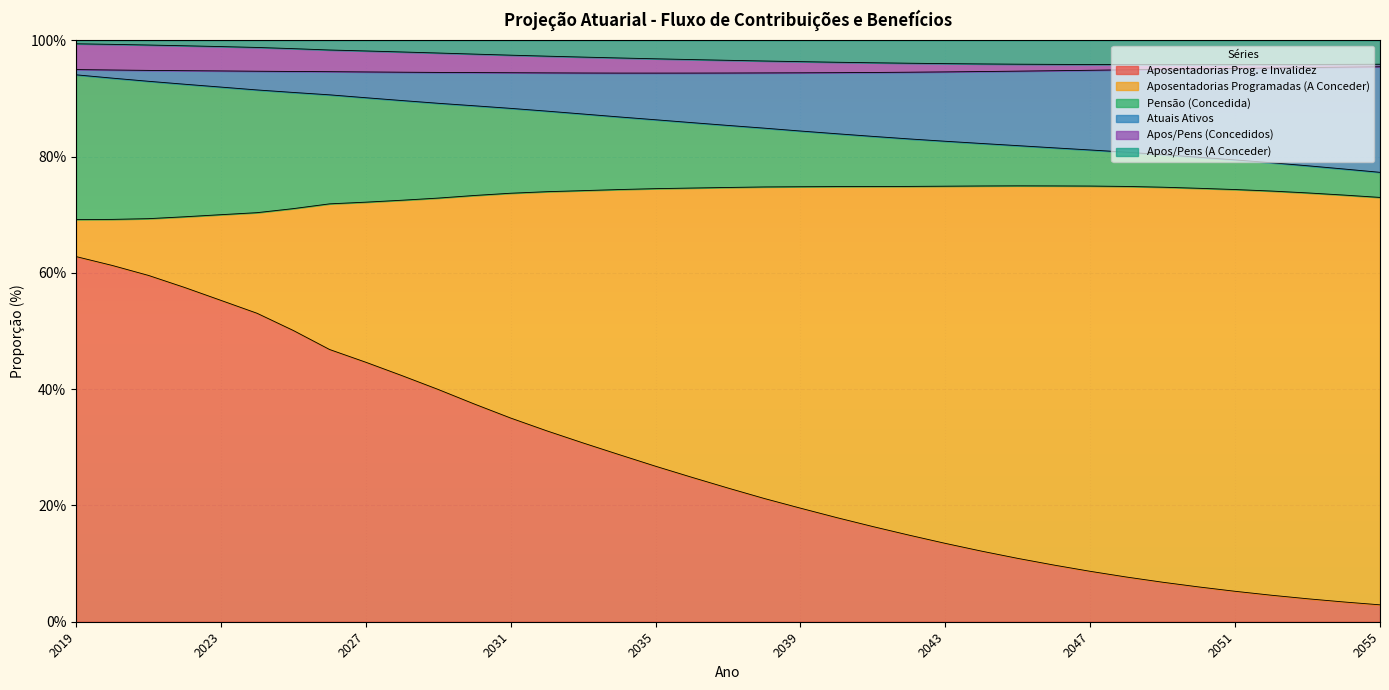

Rank the categories by Aposentadorias Prog. e Invalidez value from lowest to highest.

2055, 2054, 2053, 2052, 2051, 2050, 2049, 2048, 2047, 2046, 2045, 2044, 2043, 2042, 2041, 2040, 2039, 2038, 2037, 2036, 2035, 2034, 2033, 2032, 2031, 2030, 2029, 2028, 2027, 2026, 2025, 2024, 2023, 2022, 2021, 2020, 2019